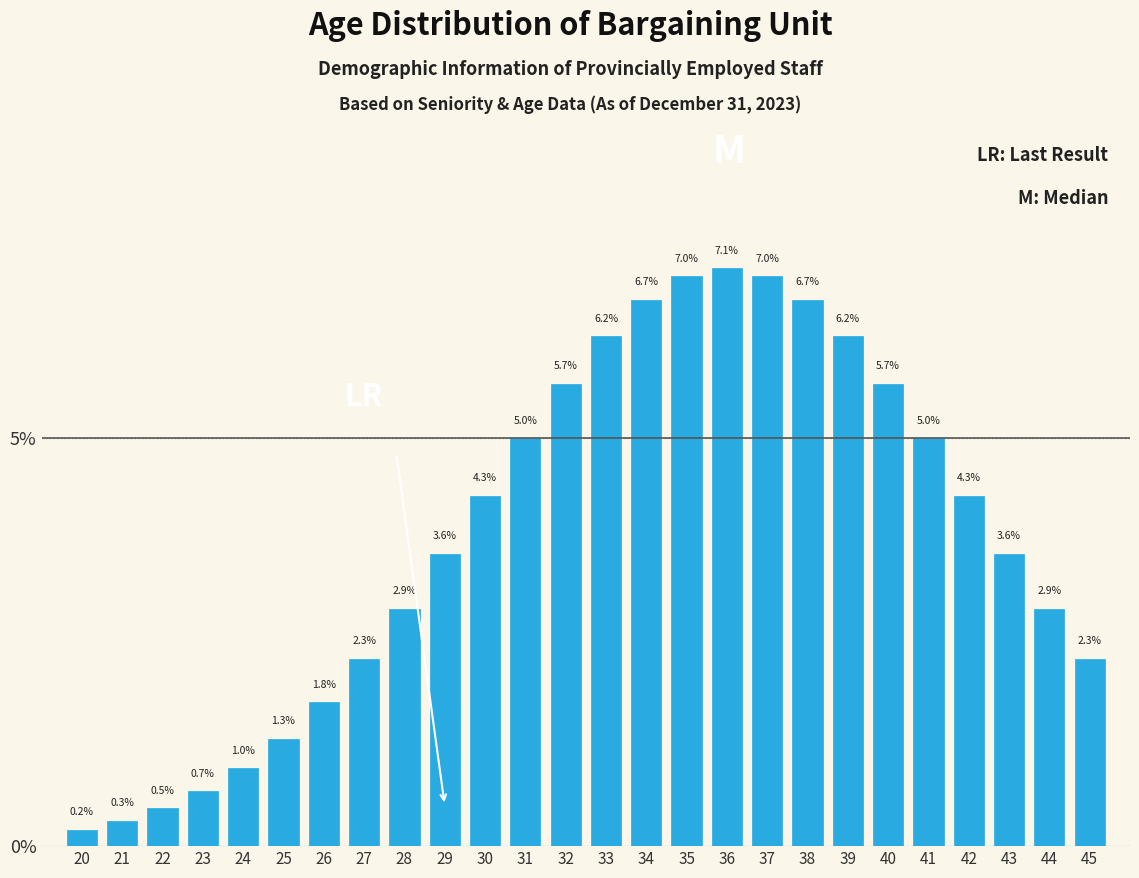

Reading left to right, what are all the values shown in this chart?

20=0.2	21=0.3	22=0.5	23=0.7	24=1.0	25=1.3	26=1.8	27=2.3	28=2.9	29=3.6	30=4.3	31=5.0	32=5.7	33=6.2	34=6.7	35=7.0	36=7.1	37=7.0	38=6.7	39=6.2	40=5.7	41=5.0	42=4.3	43=3.6	44=2.9	45=2.3